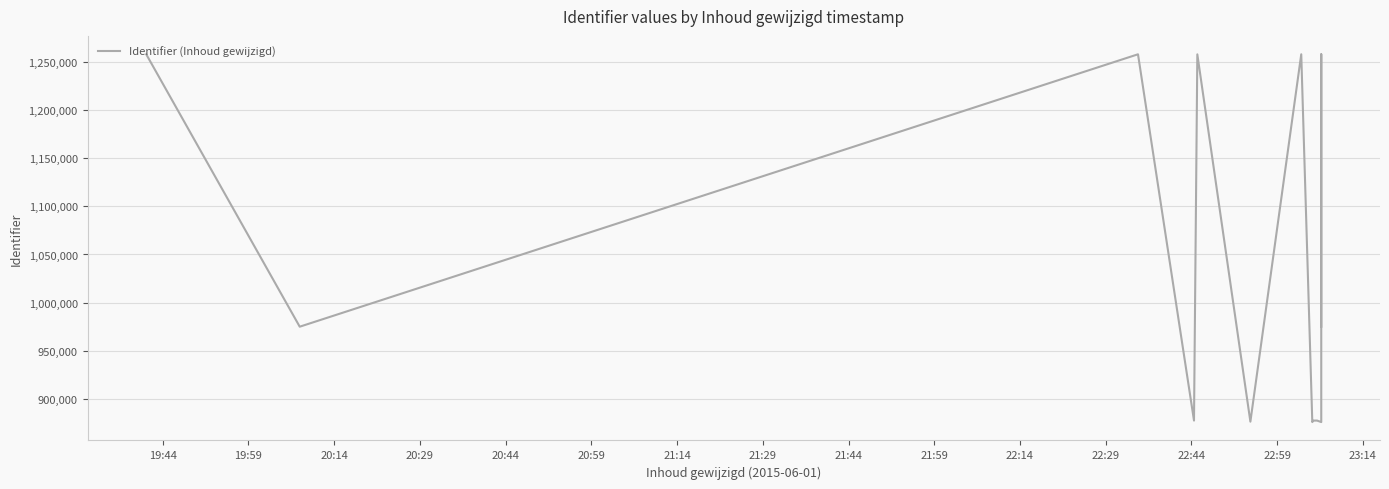

What is the difference between the maximum and minimum values?

382834